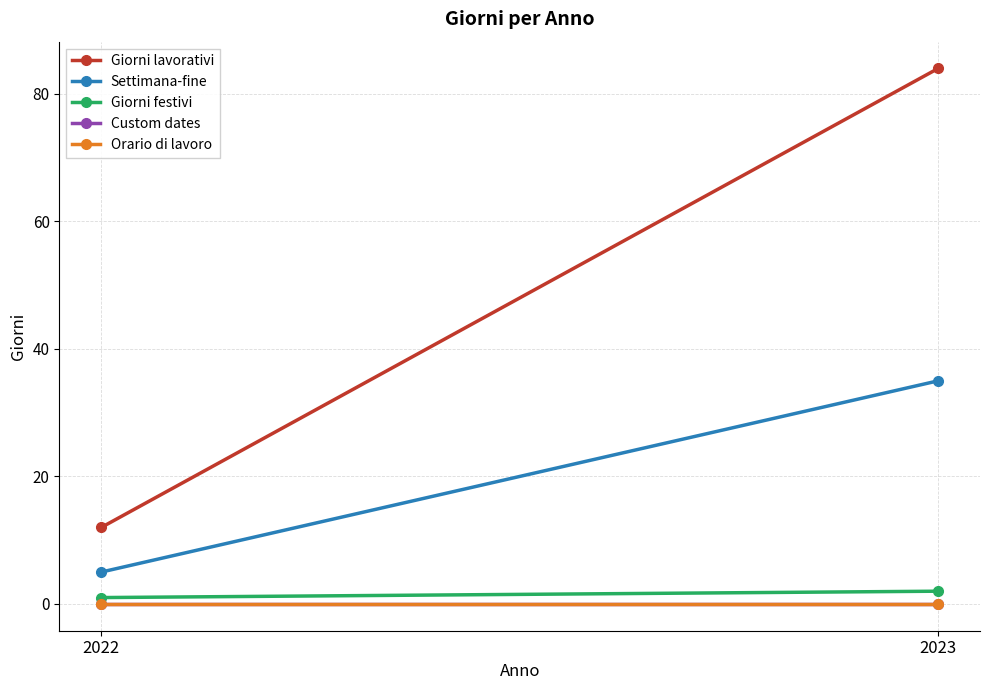

List the labels in order of Giorni festivi value, smallest first.

2022, 2023